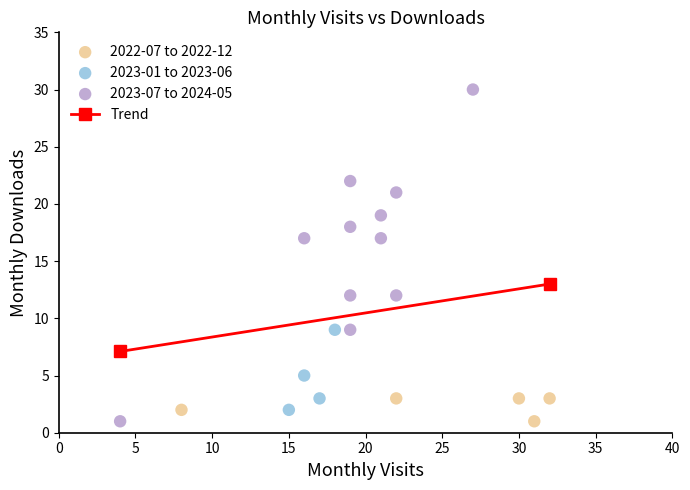

Which series has the widest spread of Y values?

2023-07 to 2024-05